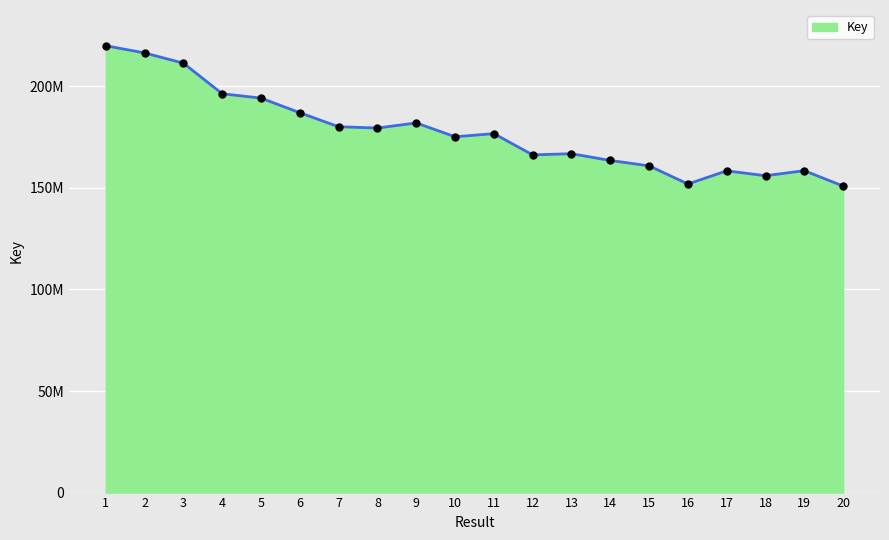

What is the ratio of the value at 18 to the value at 12?

0.9